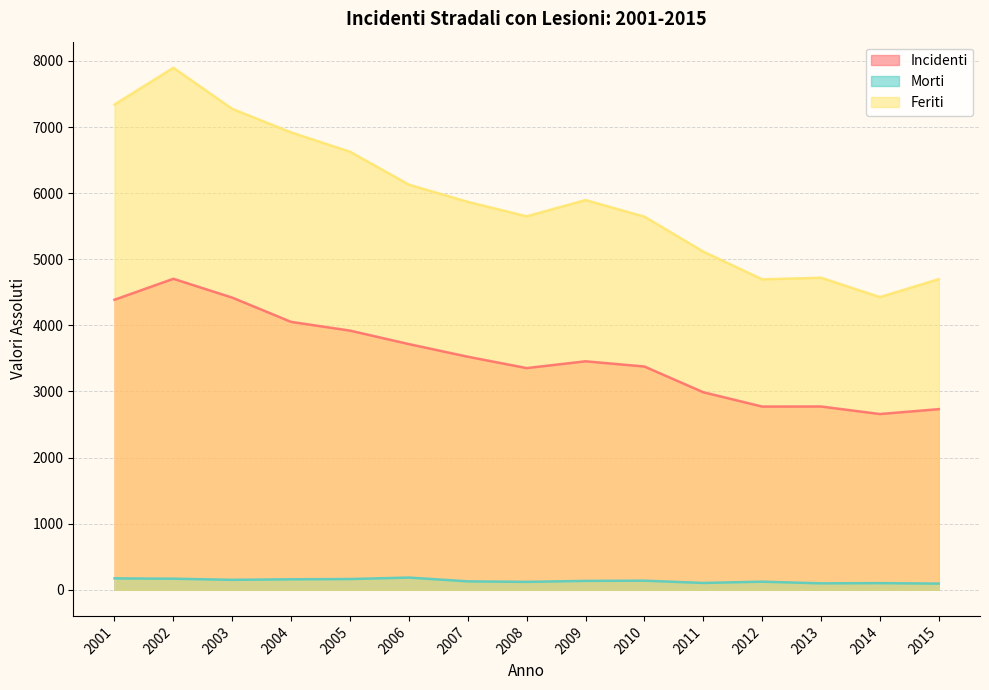

Which series has the largest range (max minus min)?

Feriti